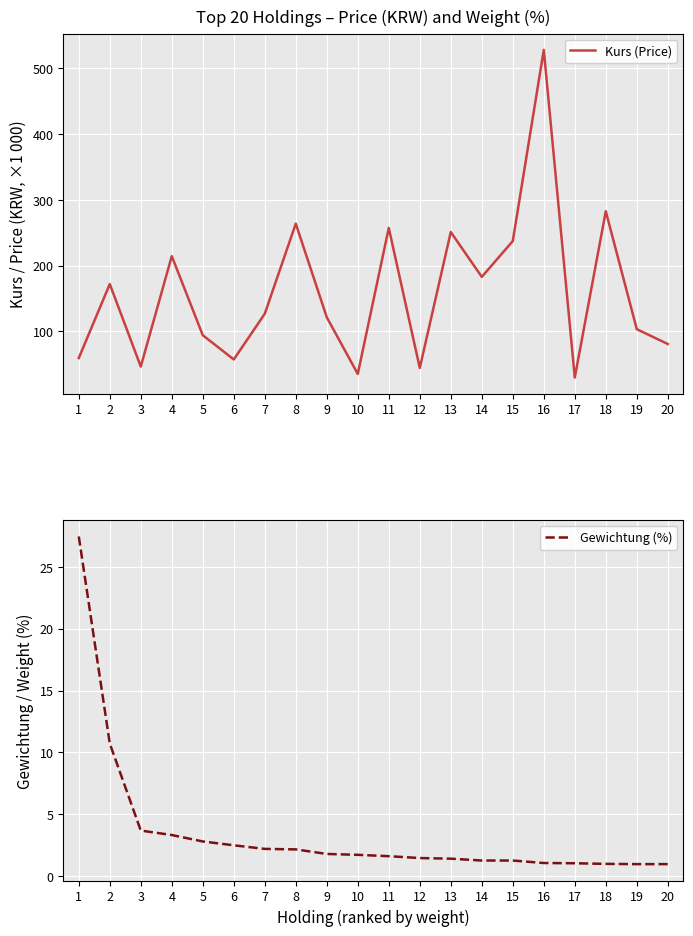

What is the sum of the Gewichtung (%) values at 19 and 14?

2.2